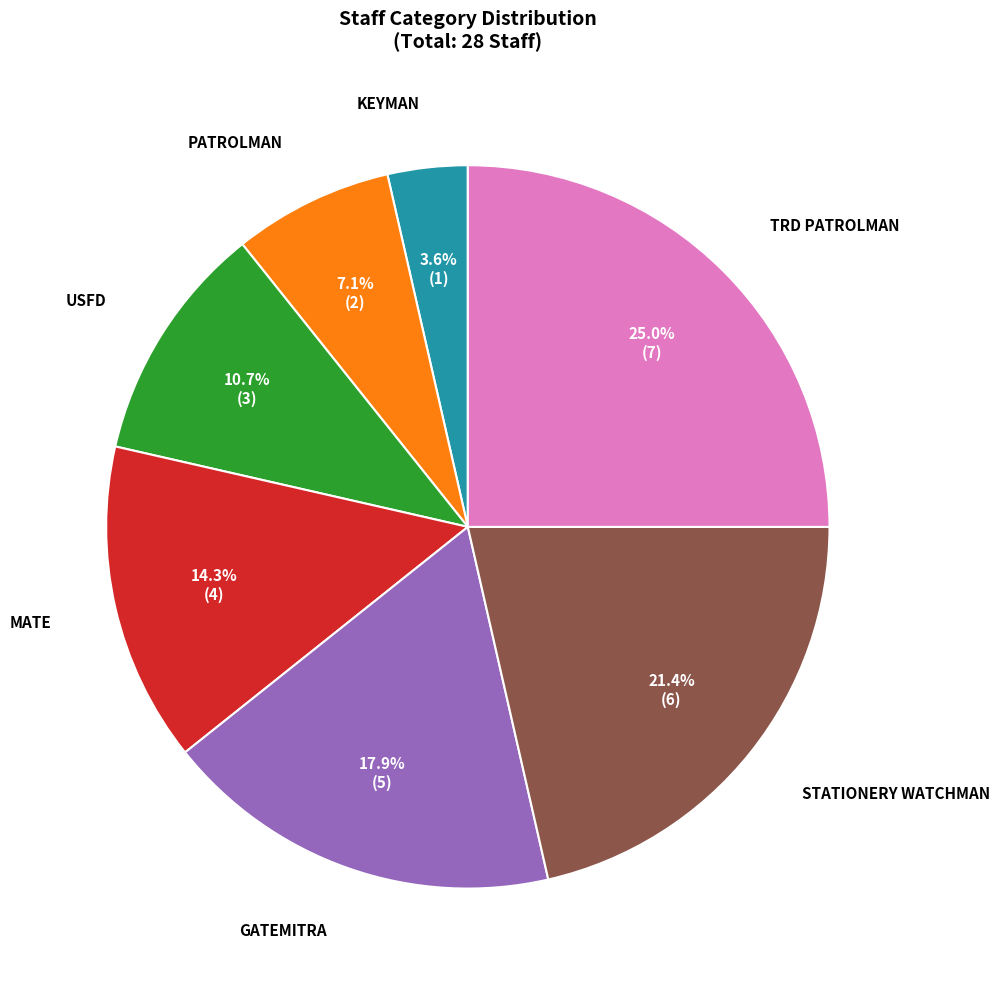

Approximately how many times larger is the value at PATROLMAN compared to GATEMITRA?

0.4